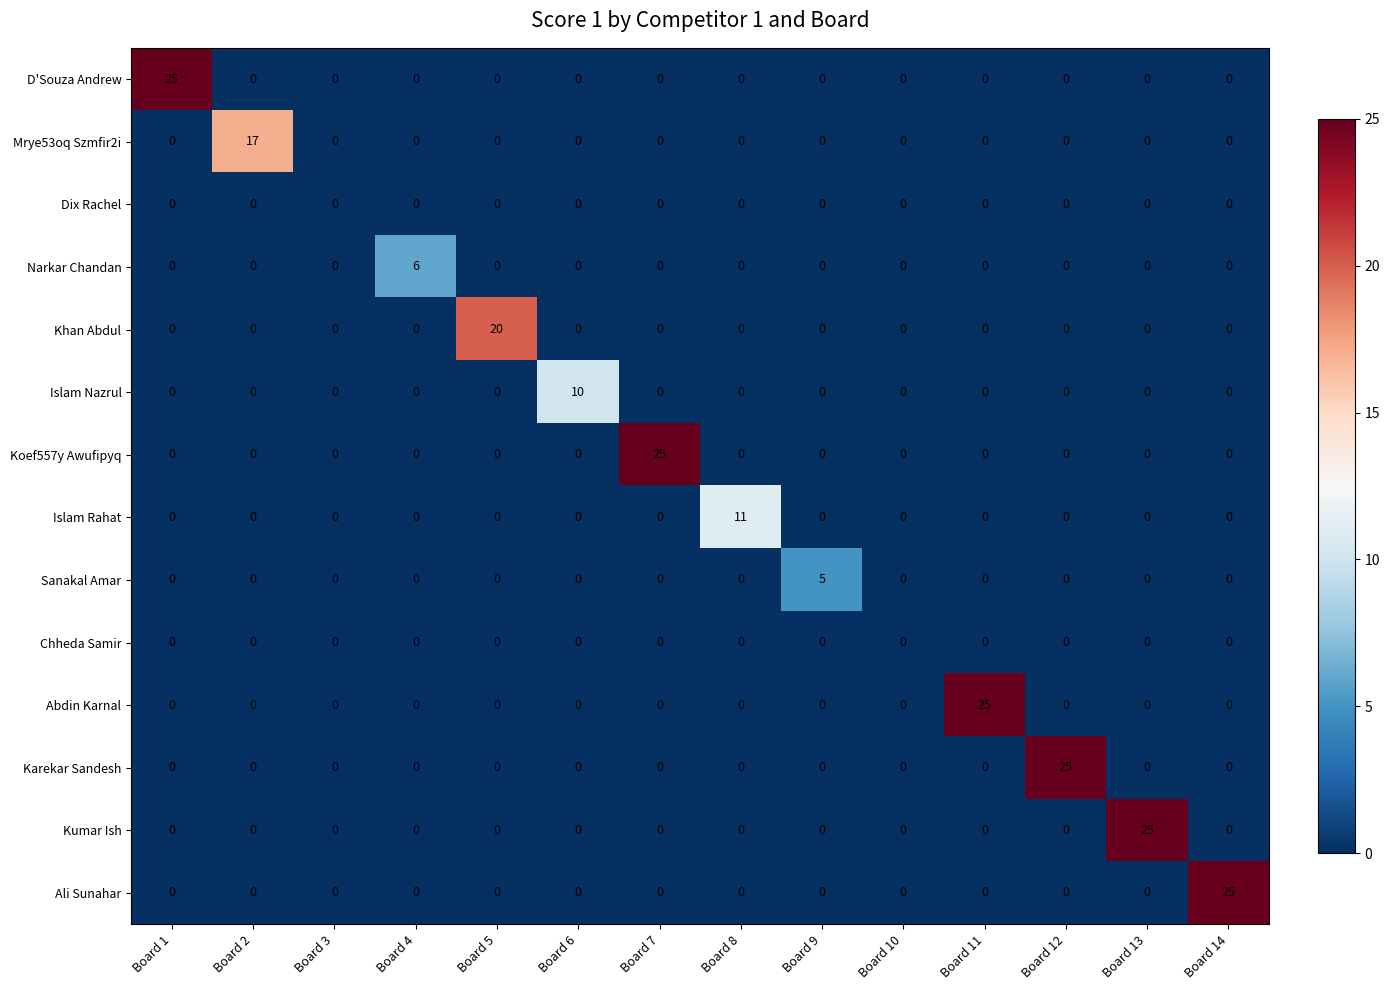

What is the sum of all Kumar Ish values?

25